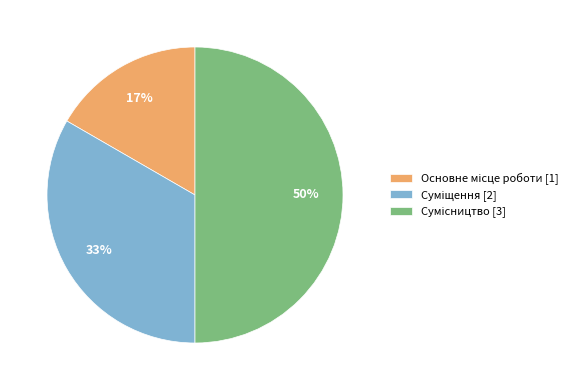

To the nearest percent, what is the average slice percentage?

33%